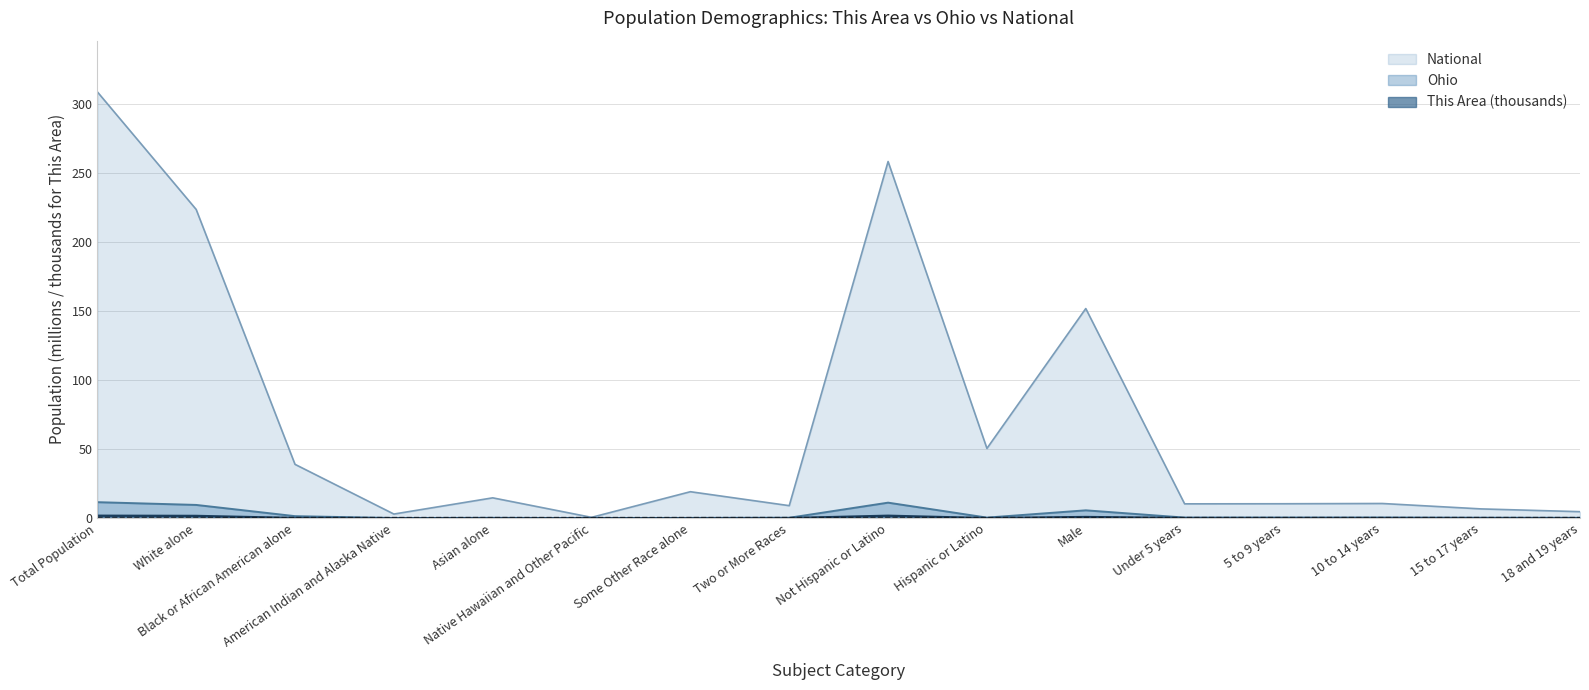

True or false: Ohio has a value of 0.4 at Two or More Races.

False